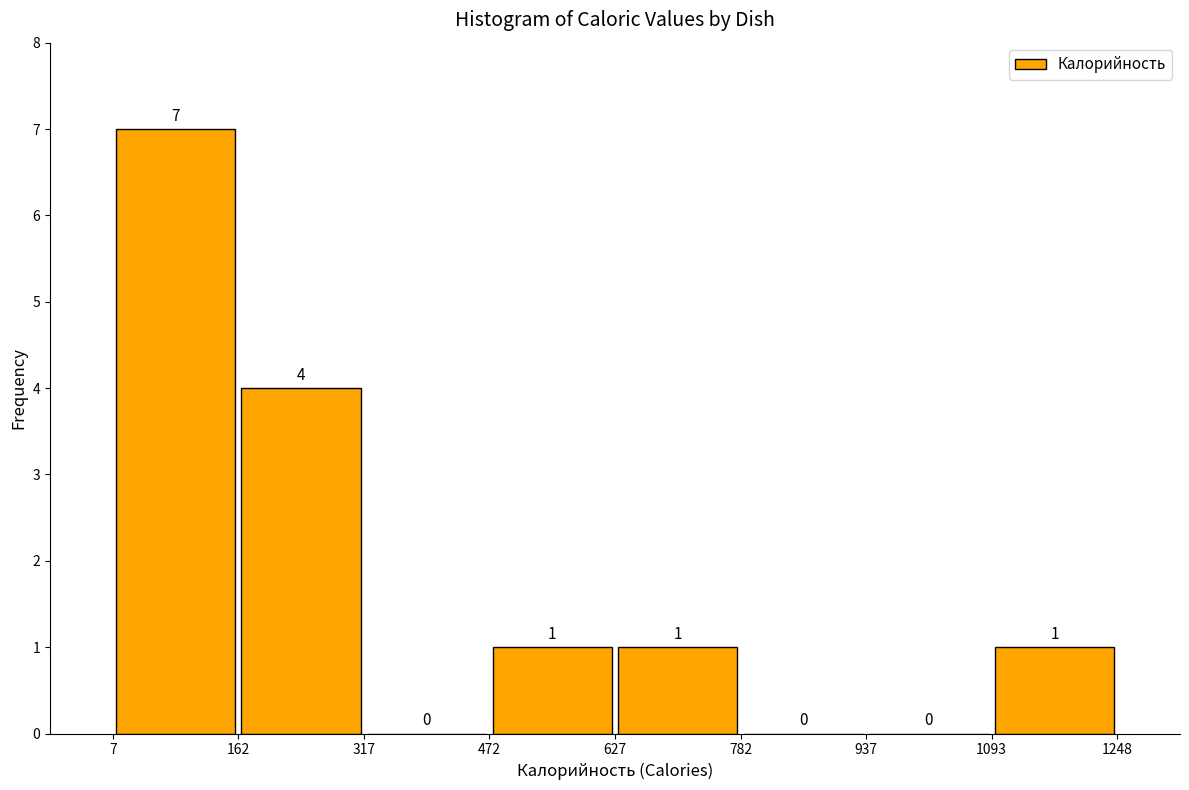

Reading left to right, list every bar in this chart as the range it spans on the x-axis followed by its height.

7 to 162: 7
162 to 317: 4
317 to 472: 0
472 to 627: 1
627 to 782: 1
782 to 937: 0
937 to 1093: 0
1093 to 1248: 1